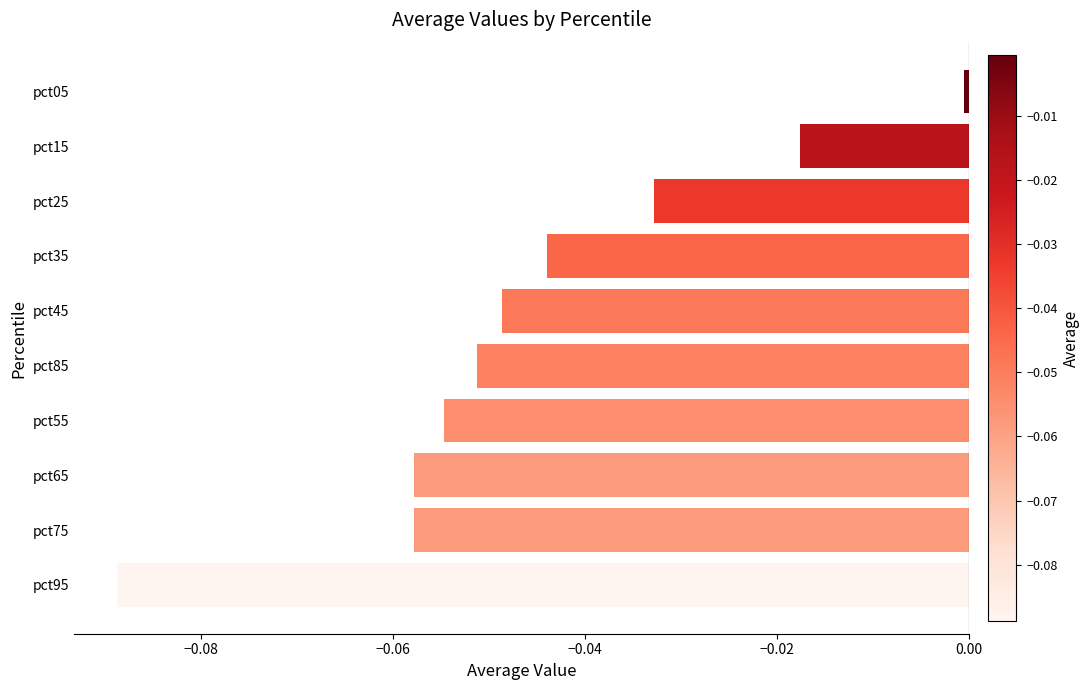

How many distinct data groups are displayed?

1